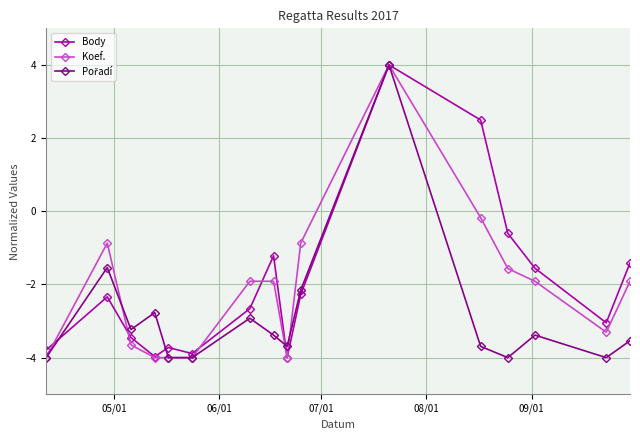

What is the lowest value of the Koef. series?

-4.0